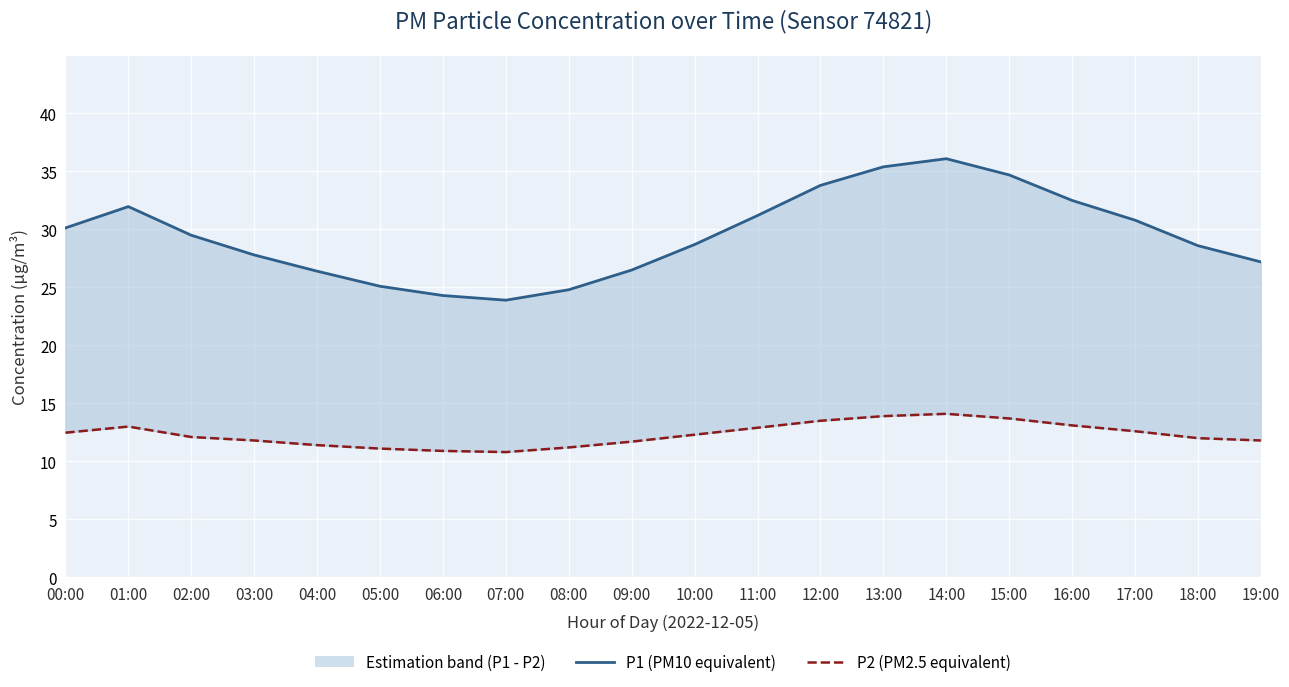

Which series changed the most between 06:00 and 13:00?

P1 (PM10 equivalent)